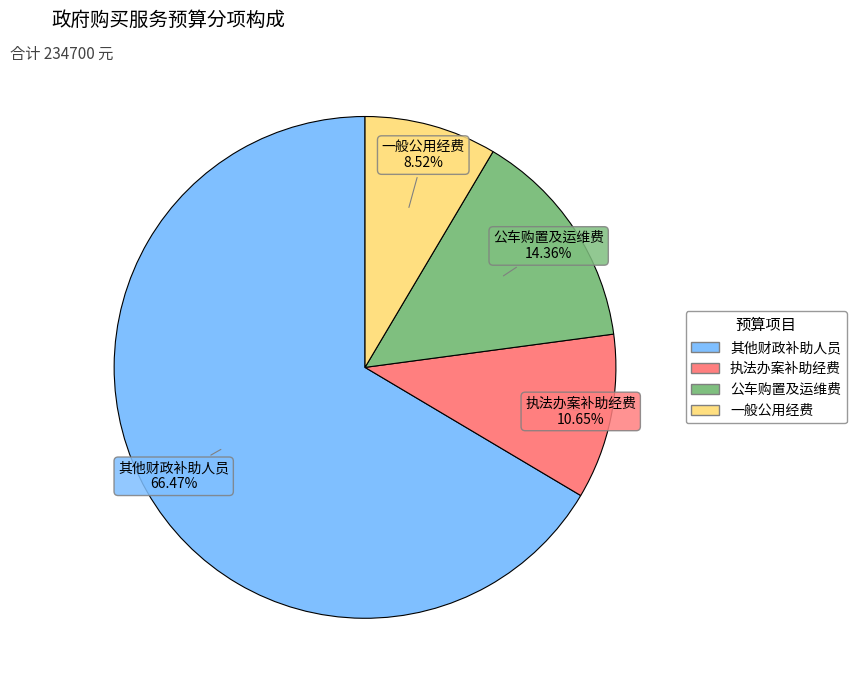

True or false: 一般公用经费 accounts for 9% of the total.

True